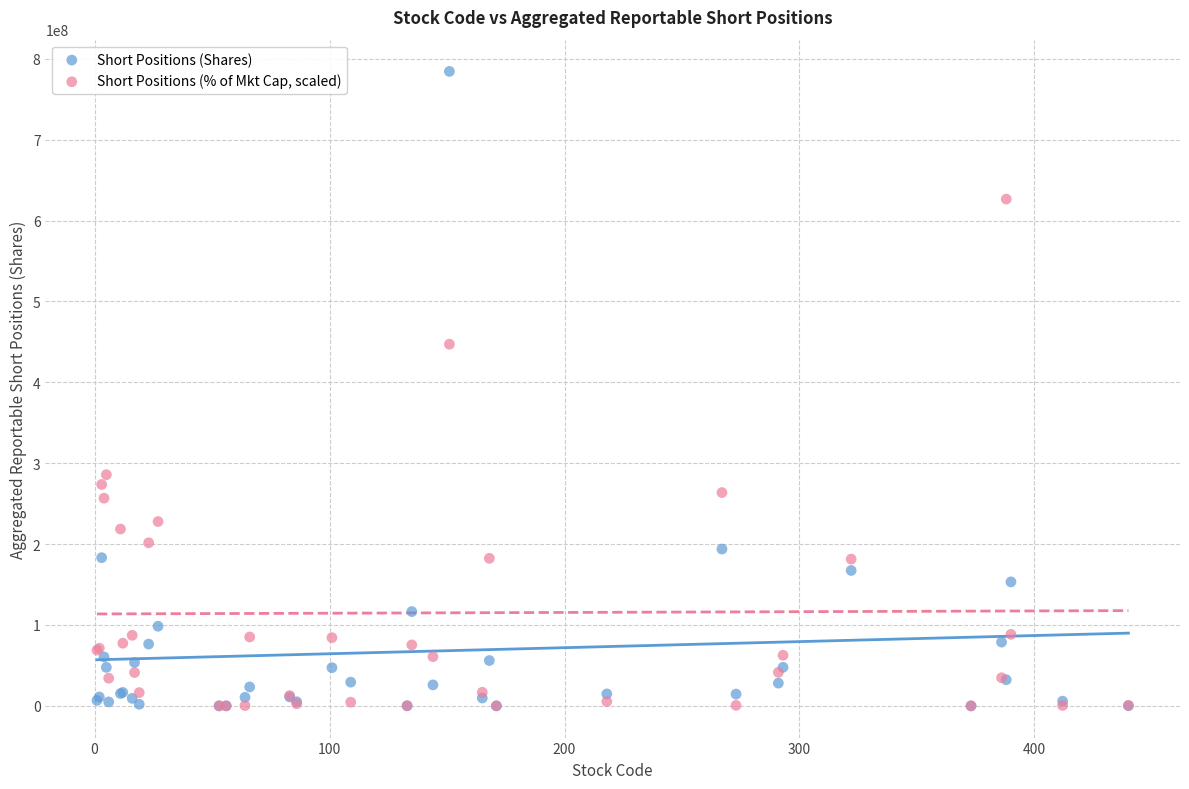

In the Short Positions (% of Mkt Cap, scaled) series, what Y value is closest to 313290470?

285836775.0